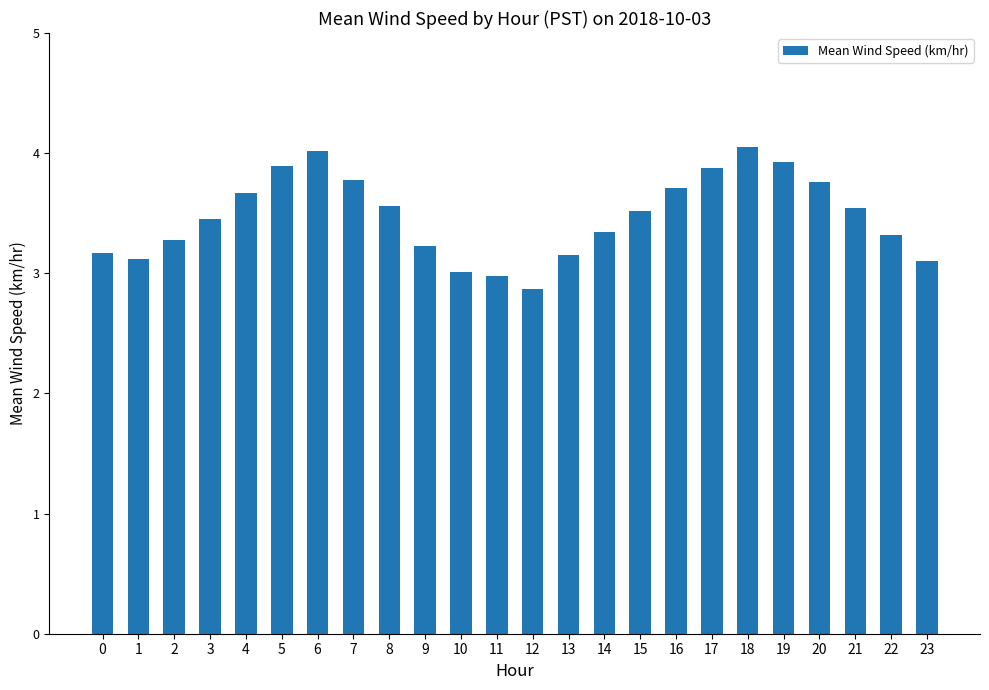

What is the value of the 10th bar from the left?

3.2